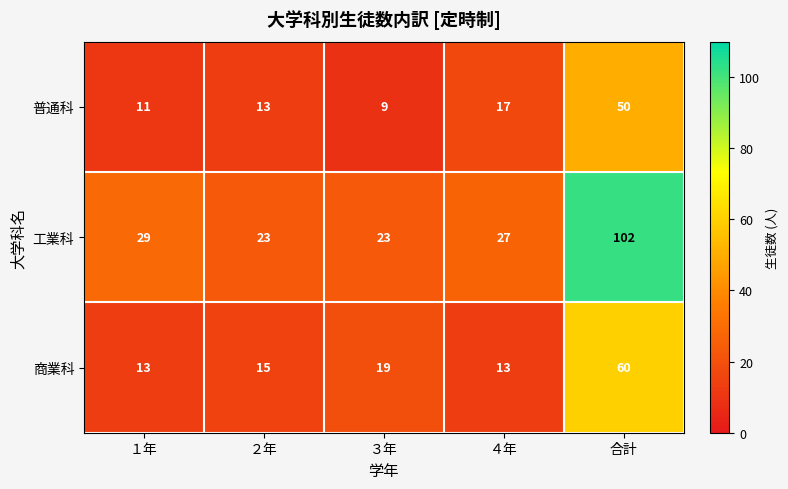

Which series changed the most between ２年 and 合計?

工業科